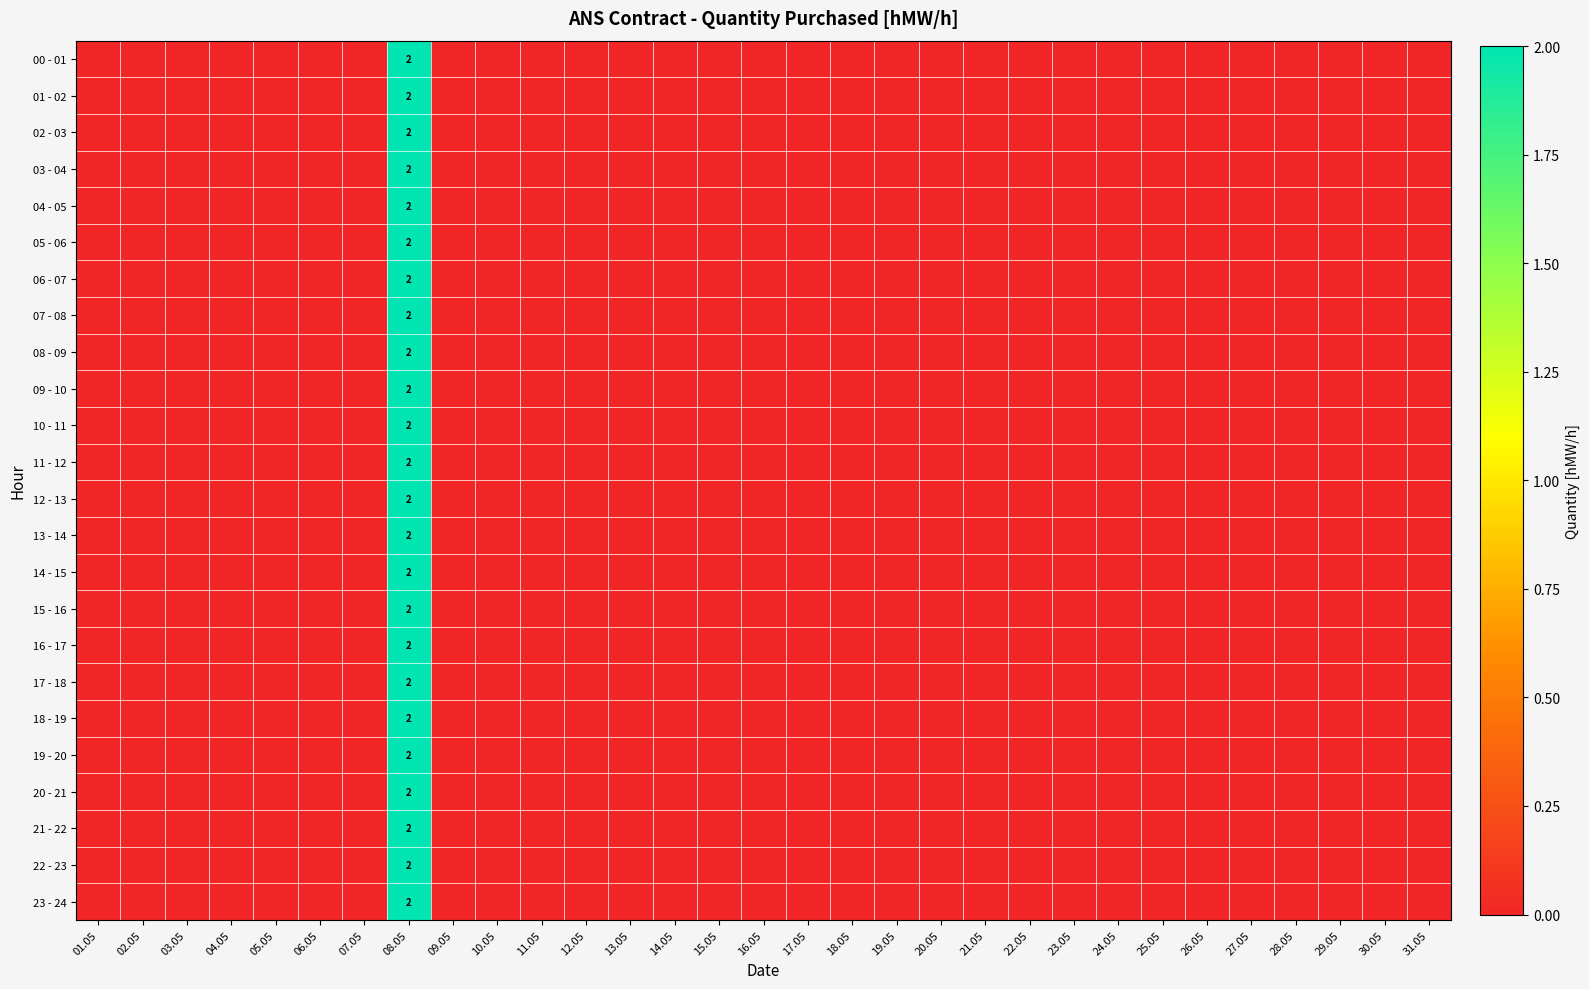

At which category is the sum across all series the highest?

08.05